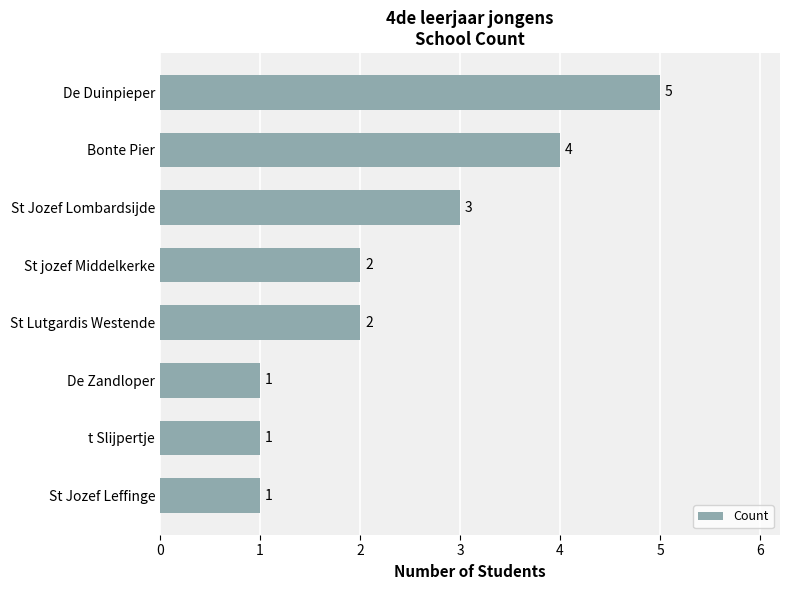

Where is the data nearest to the value 3?

St Jozef Lombardsijde